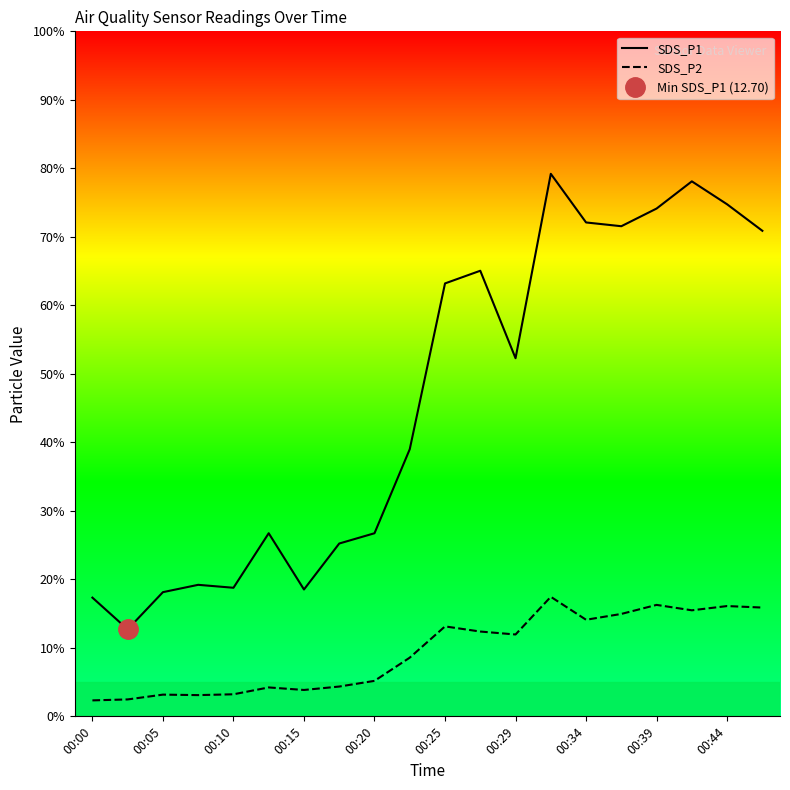

How many lines are shown in the chart?

2